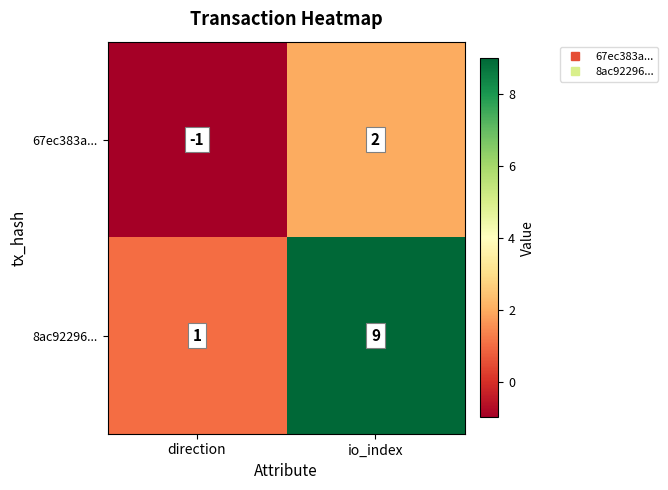

How many data points does each series have?

2